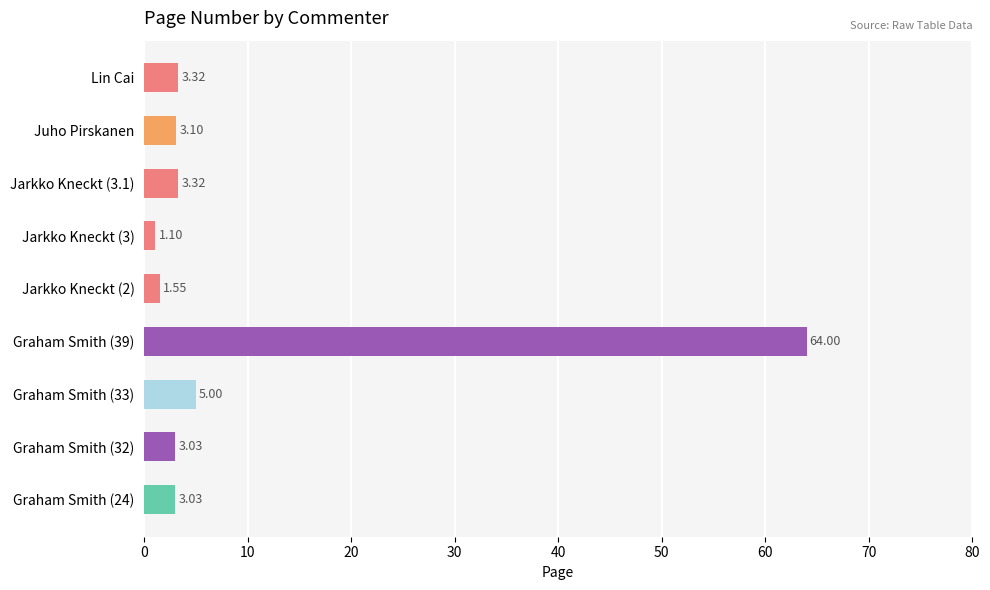

What is the difference between the second highest and minimum values?

3.9